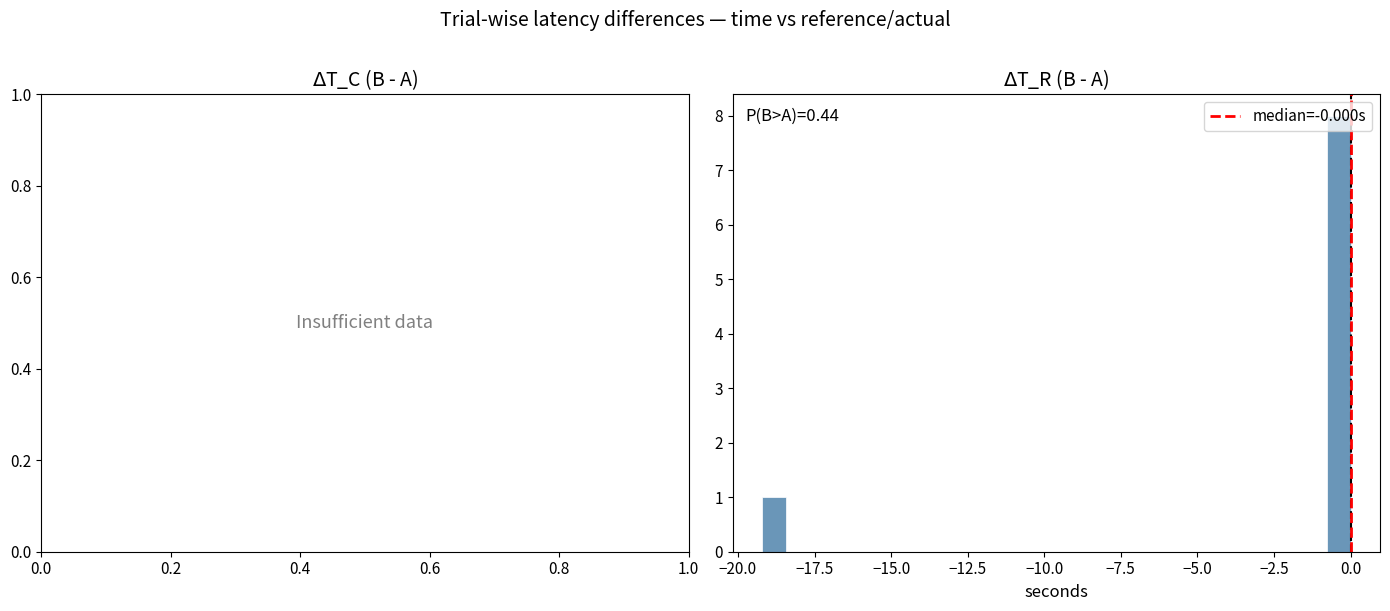

Around what value on the x-axis is the tallest bar? Give the approximate position of its centre, as read against the axis.

-0.5